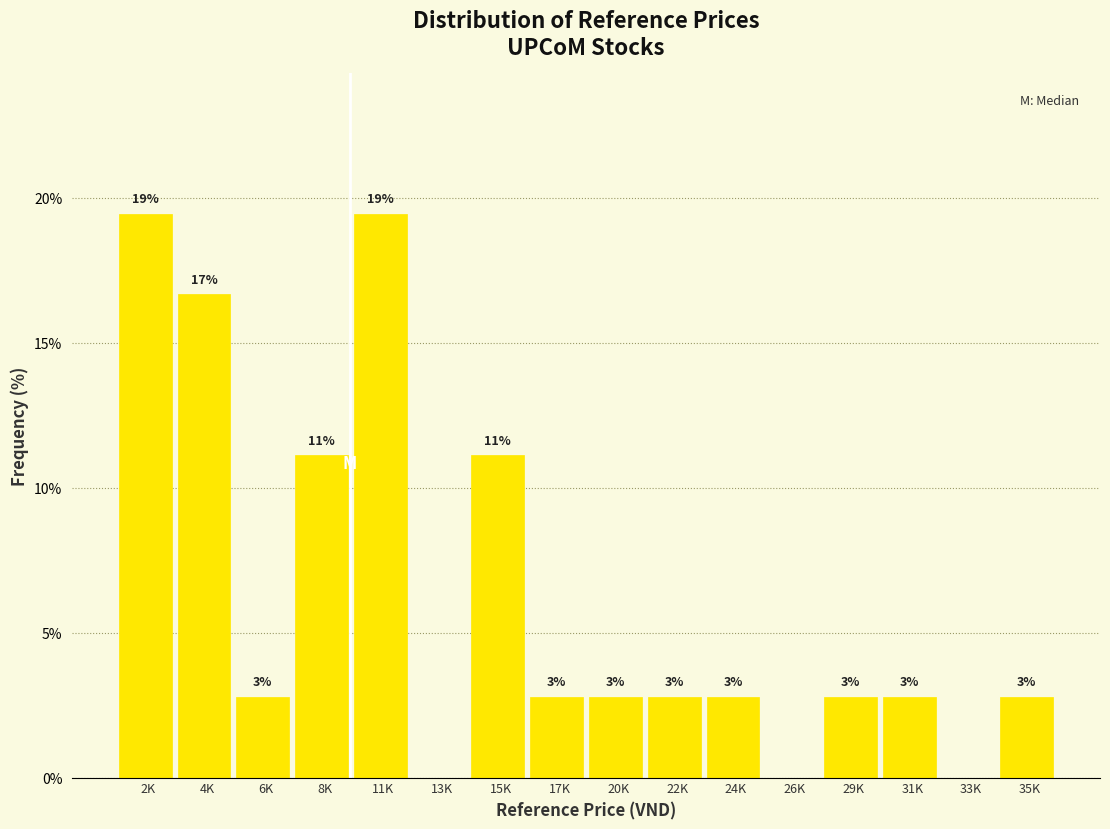

Are the bars horizontal?

No